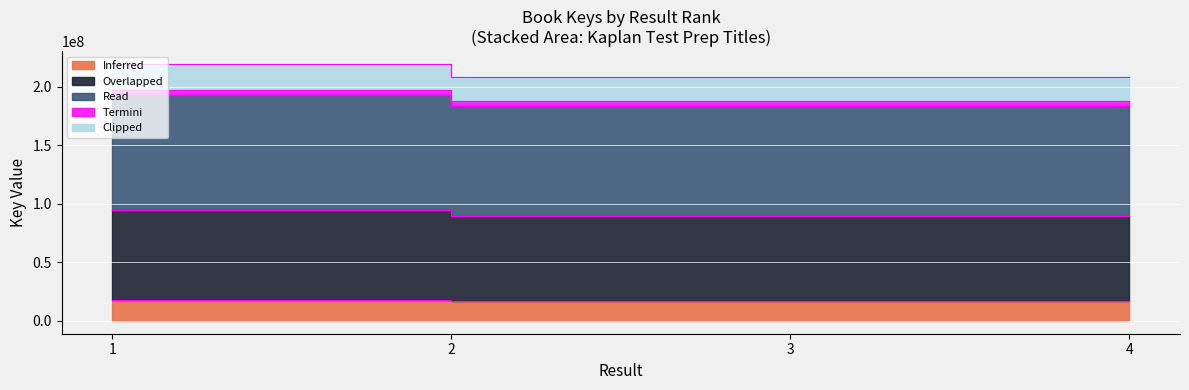

List the labels in order of value, smallest first.

2, 4, 3, 1